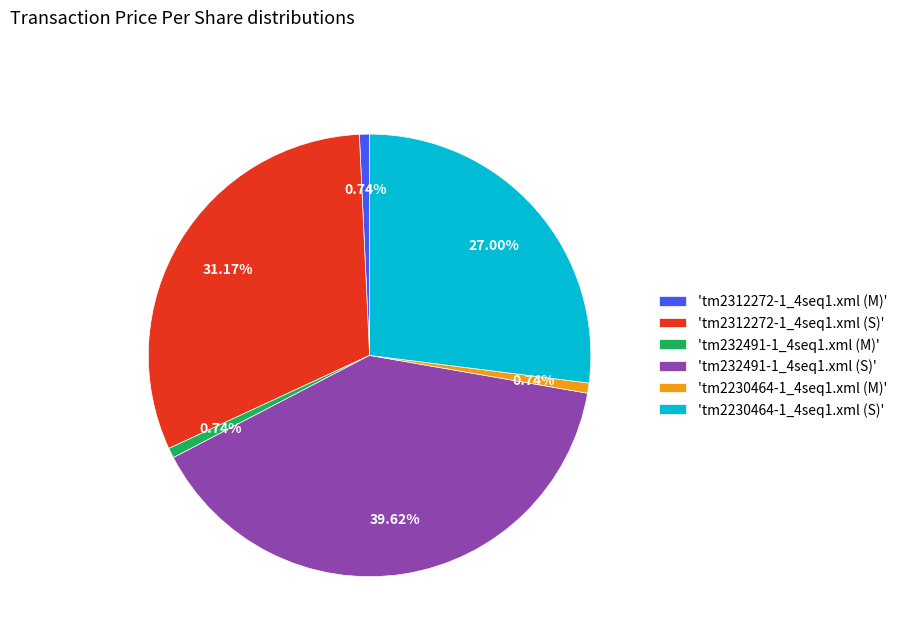

Does any single category account for the majority?

No